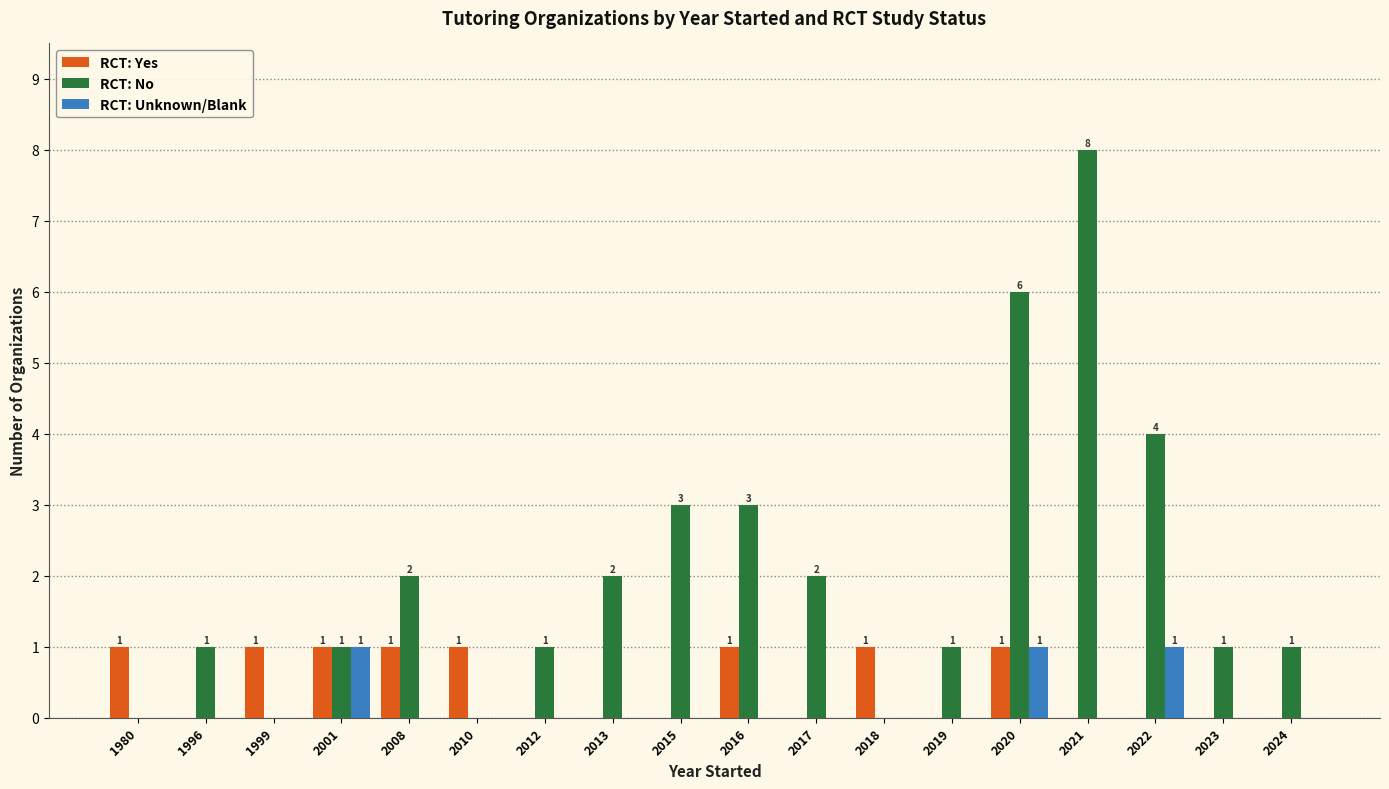

What are all the series names shown in the legend?

RCT: Yes, RCT: No, RCT: Unknown/Blank